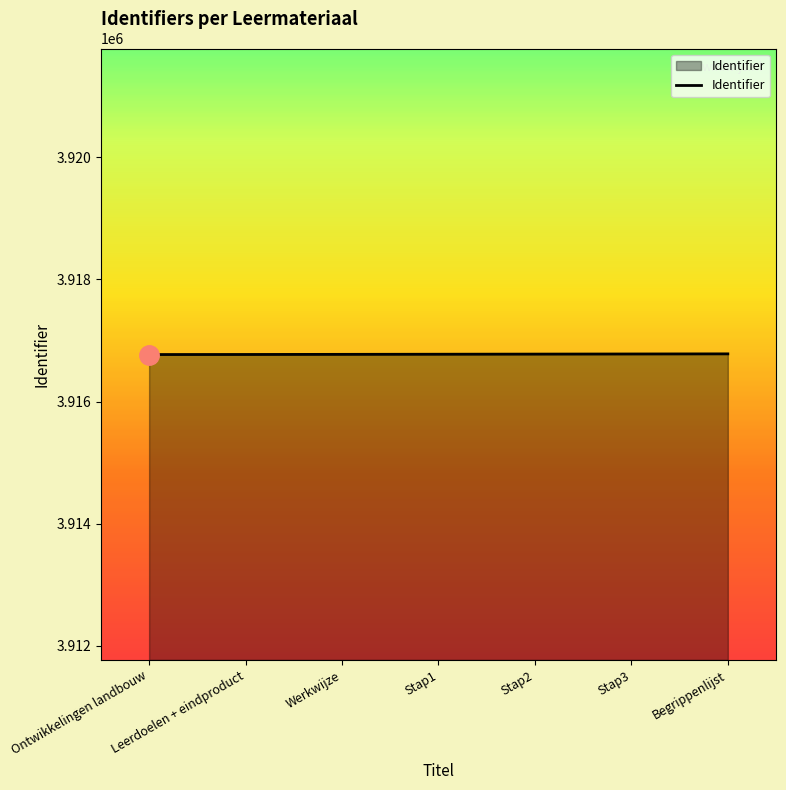

What is the minimum value shown in the chart?

3916771